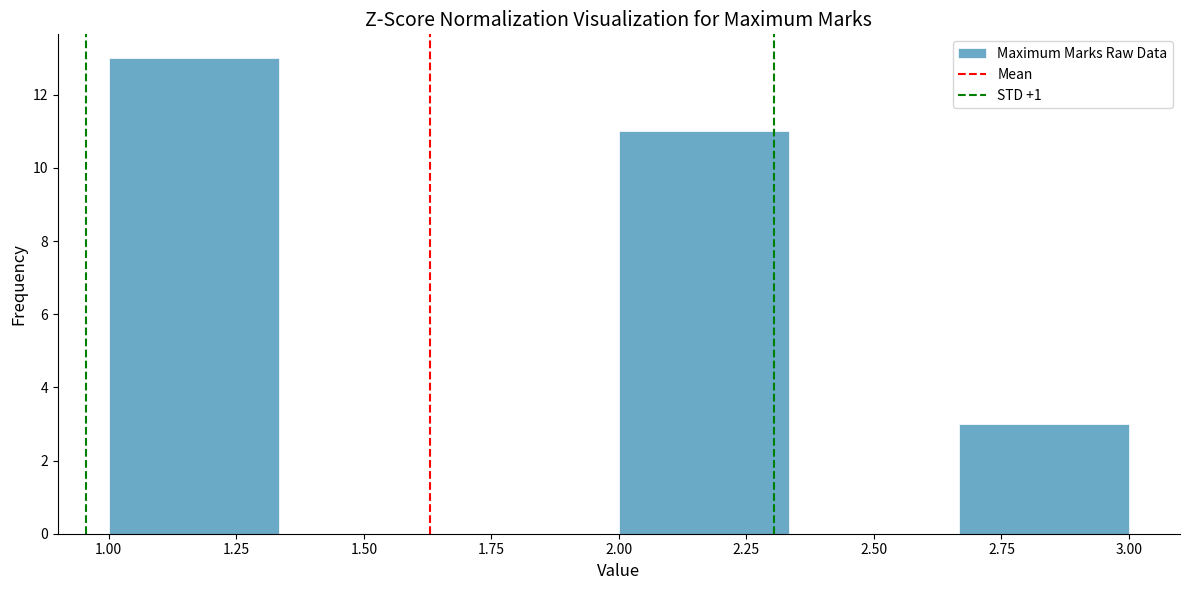

Reading left to right, transcribe this chart: for each bar, give the range it covers on the x-axis and its height. Neither the bar edges nor the heights are printed on the chart, so give them approximately, as read against the axes.

1.00 to 1.35: 13
1.35 to 1.65: 0
1.65 to 2.00: 0
2.00 to 2.35: 11
2.35 to 2.65: 0
2.65 to 3.00: 3